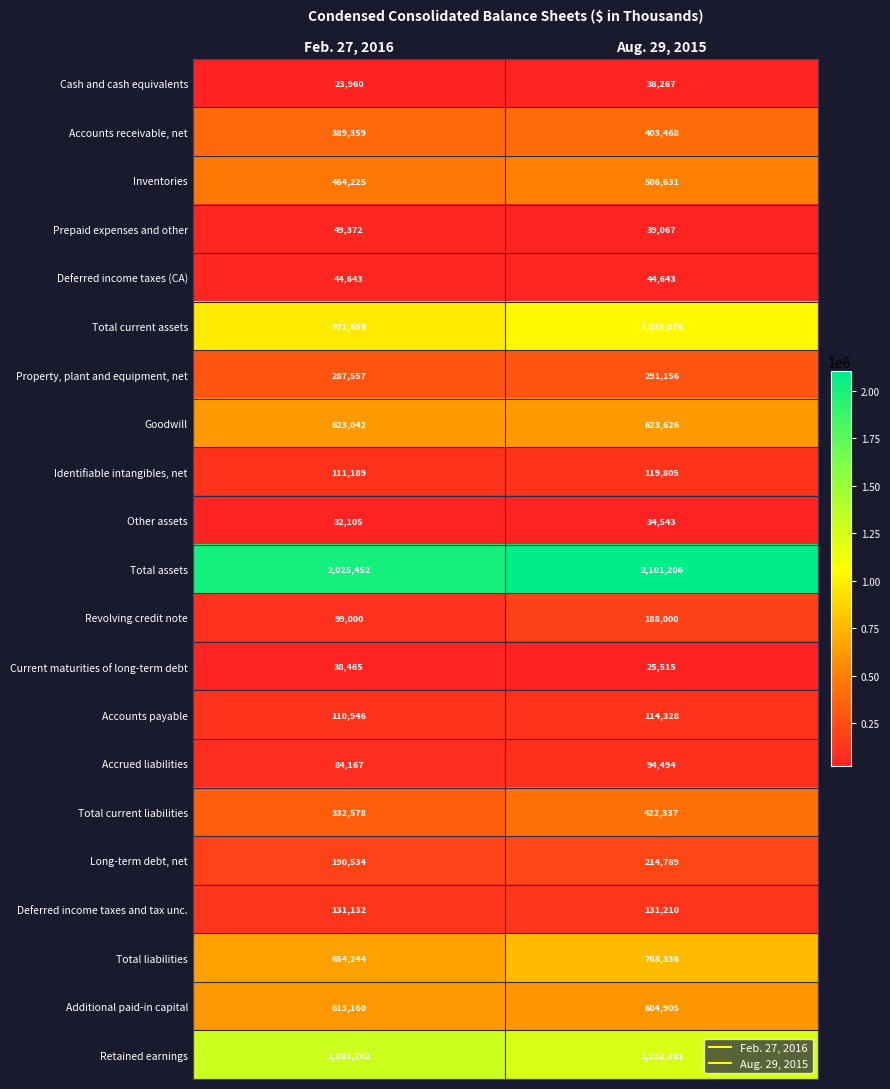

The Current maturities of long-term debt series shows 38465 at Feb. 27, 2016. True or false?

True